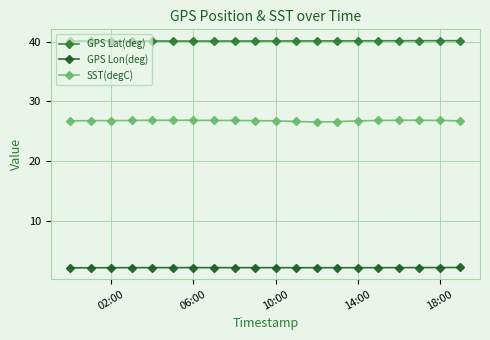

Count the number of data series in this chart.

3